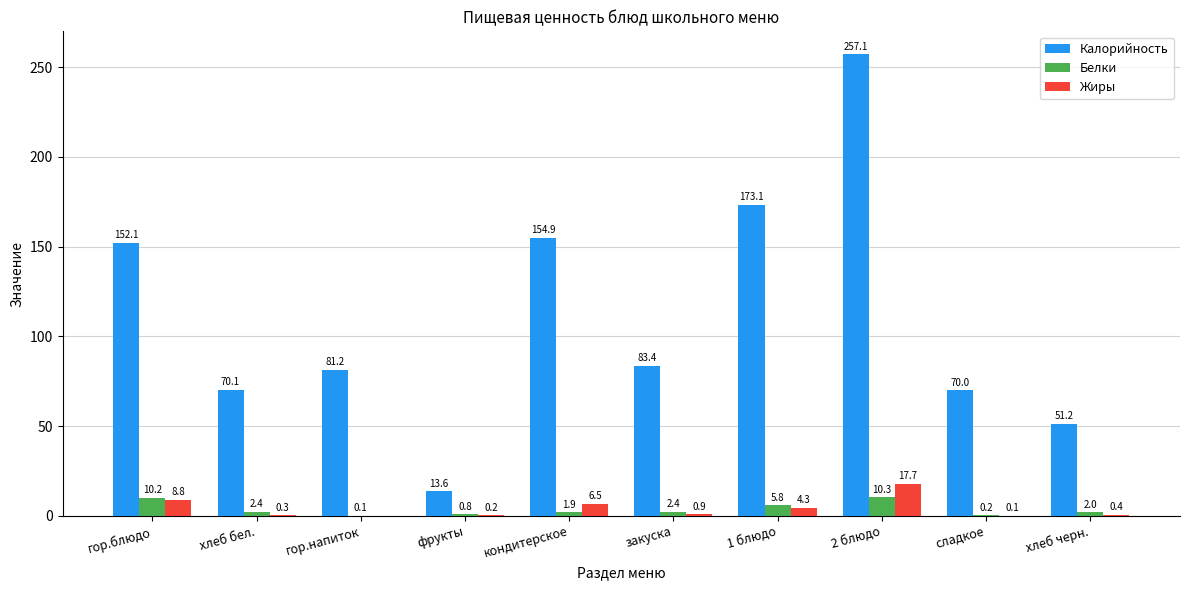

What is the average value of the Жиры series?

3.9